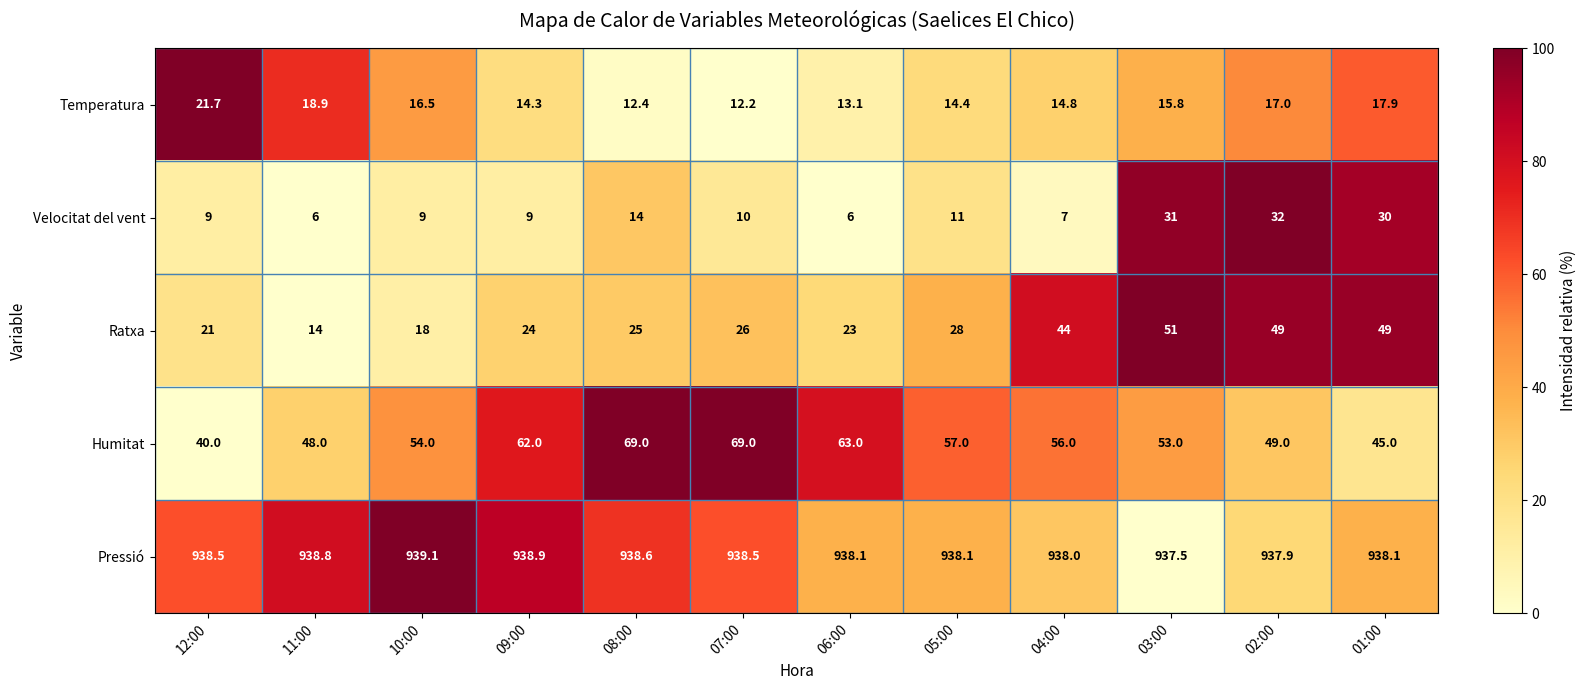

At which label does Pressió reach its minimum?

03:00